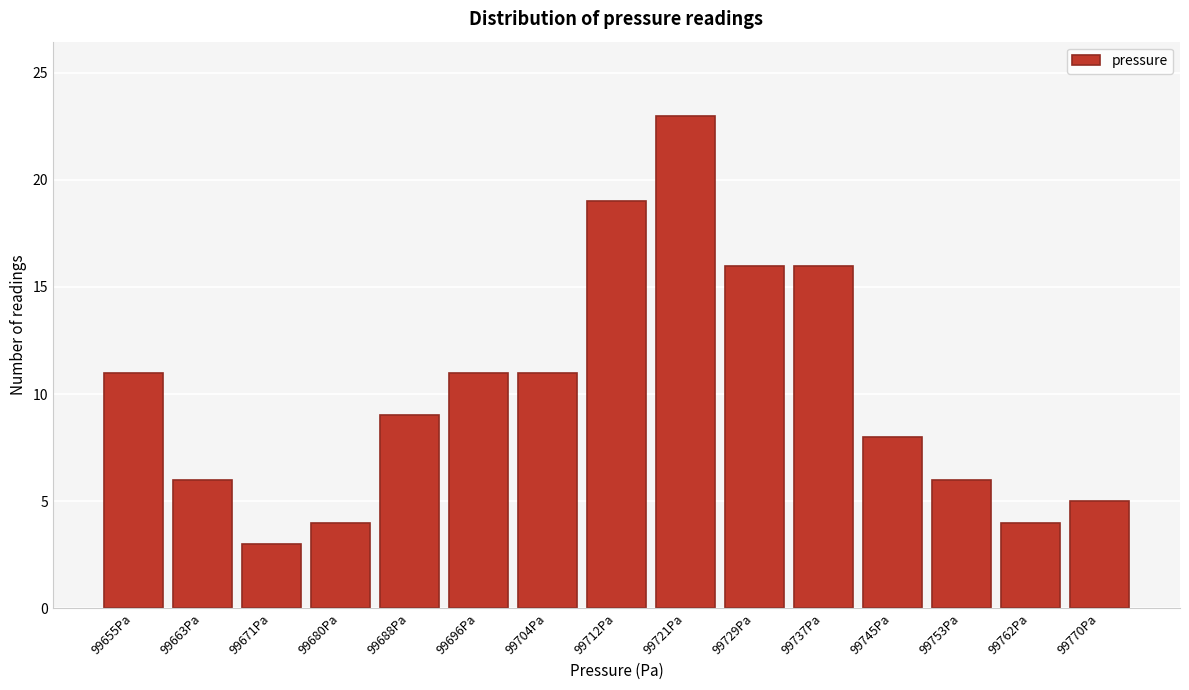

Reading right to left, extract all data points from this chart.

99770Pa=5	99762Pa=4	99753Pa=6	99745Pa=8	99737Pa=16	99729Pa=16	99721Pa=23	99712Pa=19	99704Pa=11	99696Pa=11	99688Pa=9	99680Pa=4	99671Pa=3	99663Pa=6	99655Pa=11